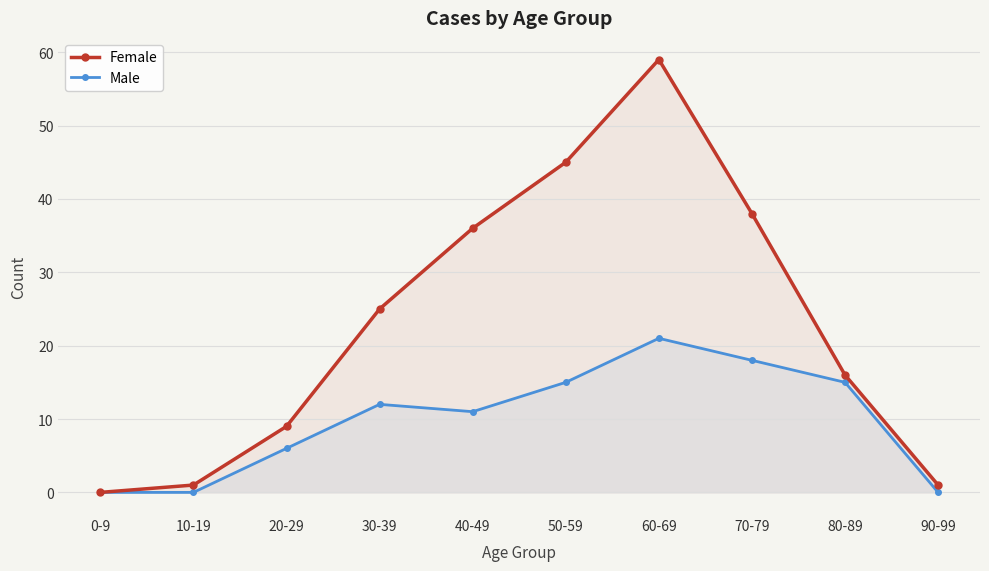

At 50-59, list the series in order from smallest to largest.

Male, Female